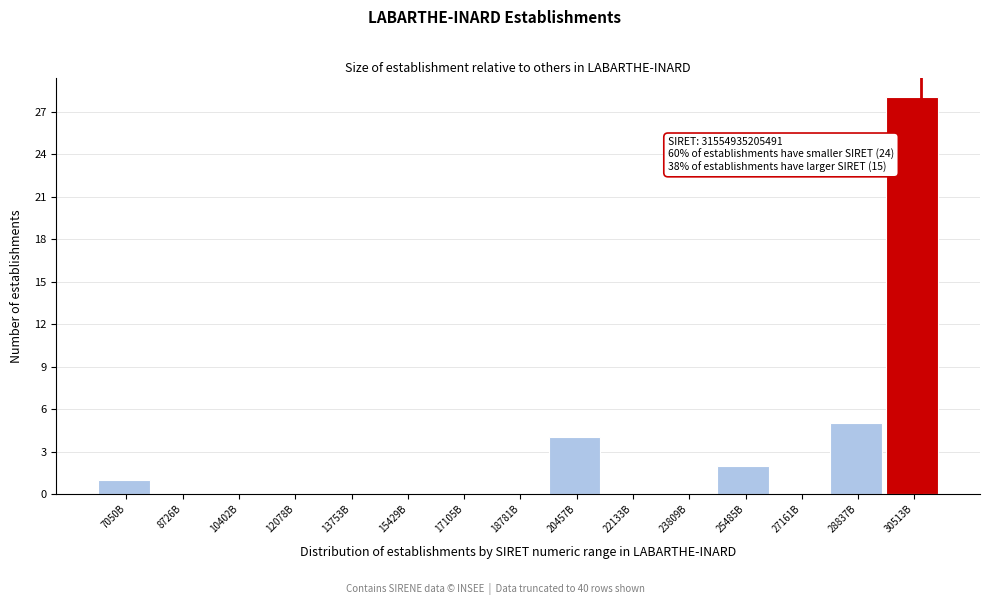

Reading right to left, list all the values displayed in this chart.

30513B=28	28837B=5	27161B=0	25485B=2	23809B=0	22133B=0	20457B=4	18781B=0	17105B=0	15429B=0	13753B=0	12078B=0	10402B=0	8726B=0	7050B=1